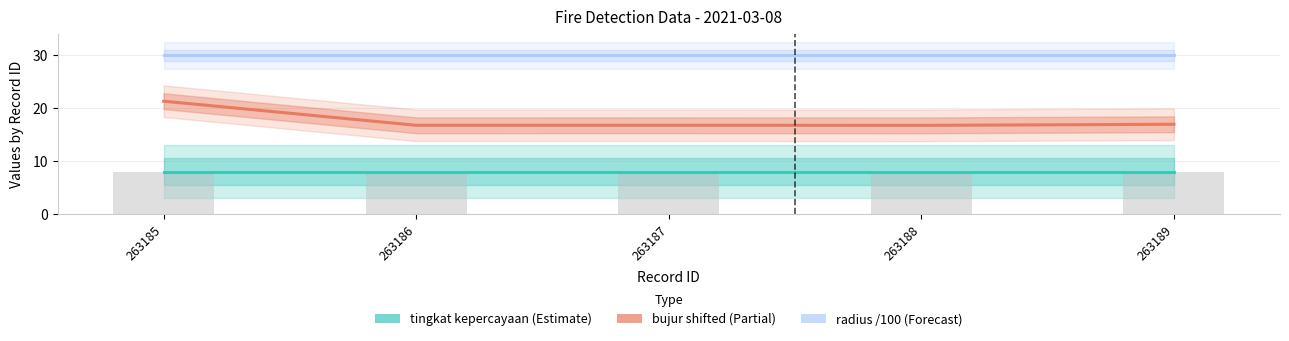

The value of bujur (shifted) at 263188 is 16.8. True or false?

True